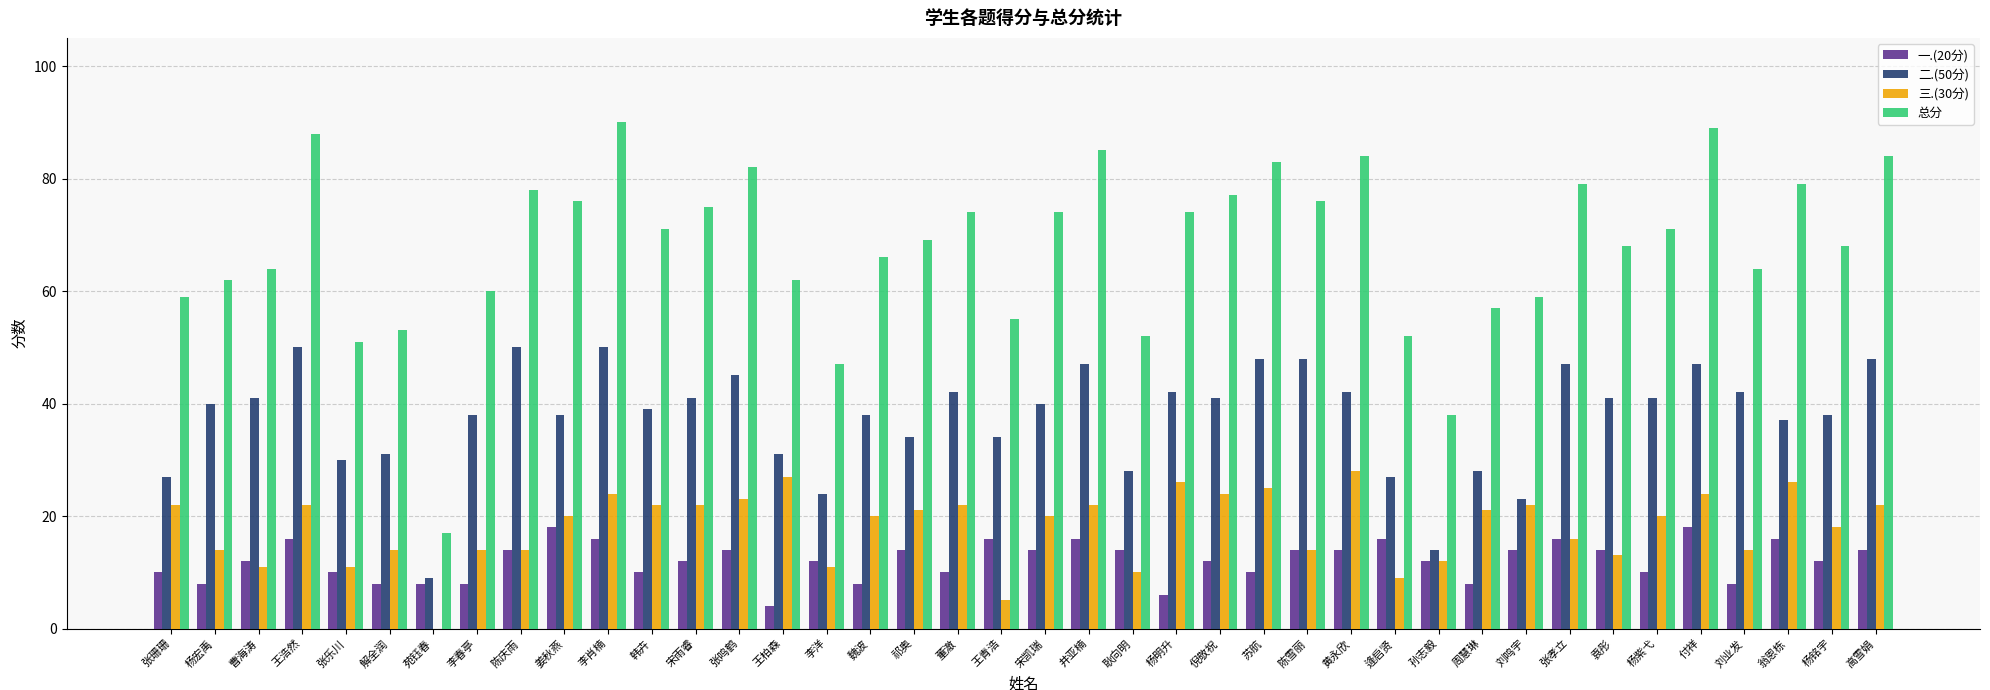

Reading right to left, transcribe all the data shown in this chart.

一.(20分): 14	12	16	8	18	10	14	16	14	8	12	16	14	14	10	12	6	14	16	14	16	10	14	8	12	4	14	12	10	16	18	14	8	8	8	10	16	12	8	10
二.(50分): 48	38	37	42	47	41	41	47	23	28	14	27	42	48	48	41	42	28	47	40	34	42	34	38	24	31	45	41	39	50	38	50	38	9	31	30	50	41	40	27
三.(30分): 22	18	26	14	24	20	13	16	22	21	12	9	28	14	25	24	26	10	22	20	5	22	21	20	11	27	23	22	22	24	20	14	14	0	14	11	22	11	14	22
总分: 84	68	79	64	89	71	68	79	59	57	38	52	84	76	83	77	74	52	85	74	55	74	69	66	47	62	82	75	71	90	76	78	60	17	53	51	88	64	62	59